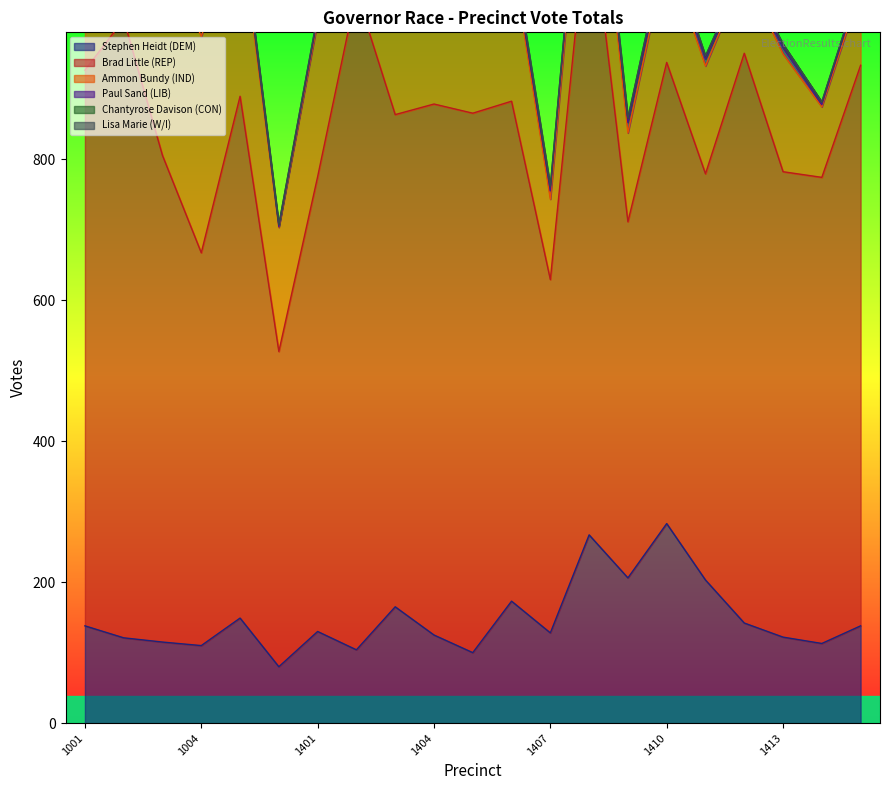

The value of Paul Sand (LIB) at 1414 is 1. True or false?

False